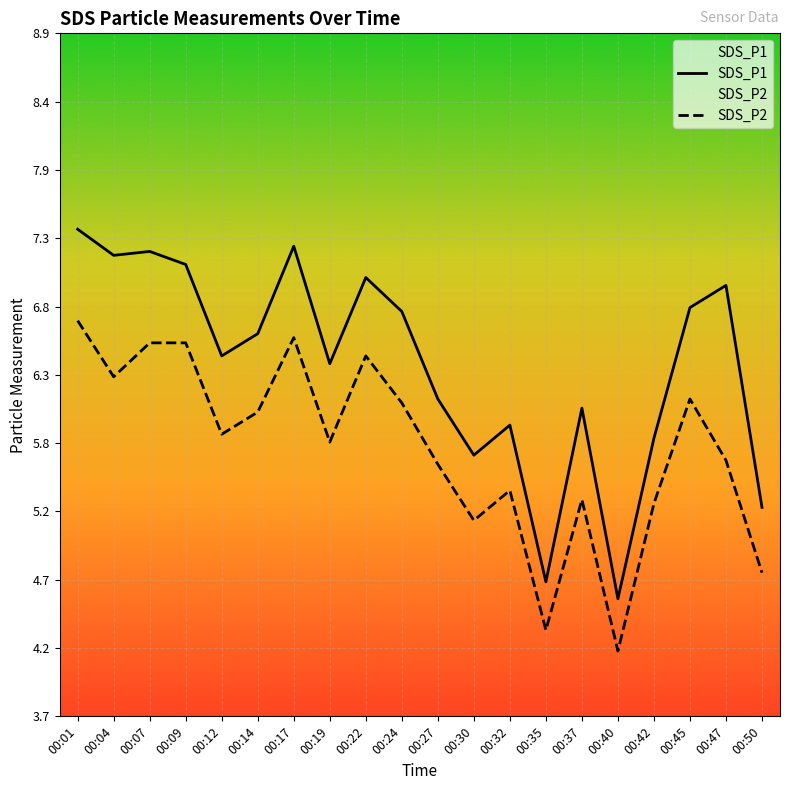

How many interior local valleys does the SDS_P1 series have?

6